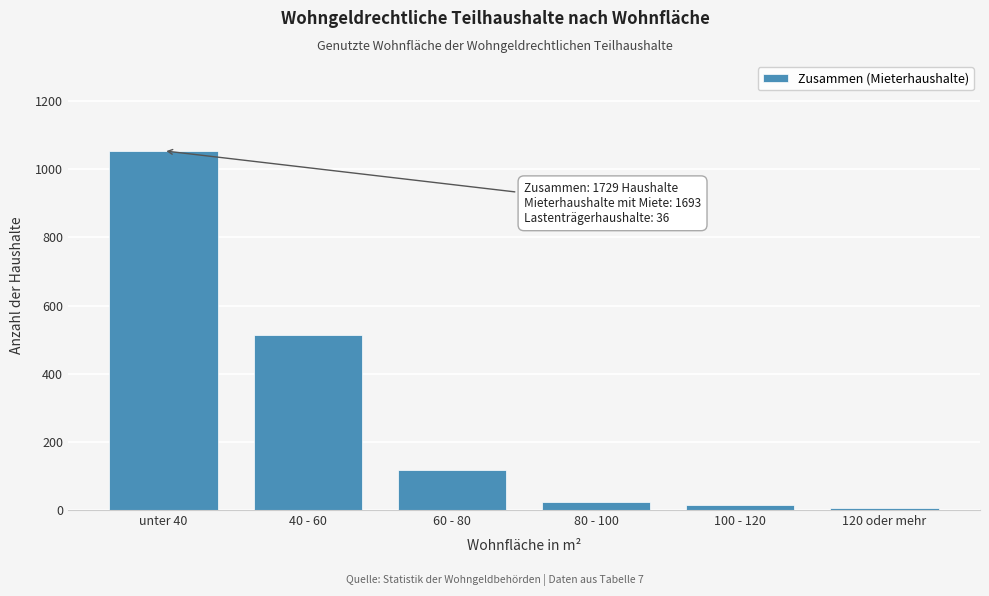

Reading left to right, what are all the values shown in this chart?

unter 40=1054	40 - 60=513	60 - 80=116	80 - 100=24	100 - 120=15	120 oder mehr=7